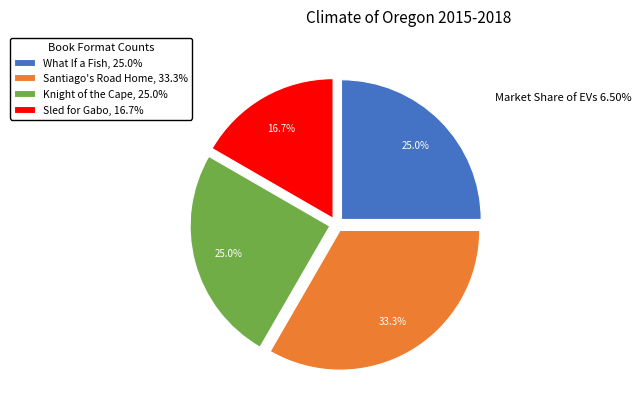

Approximately how many times larger is the value at What If a Fish, 25.0% compared to Knight of the Cape, 25.0%?

1.0